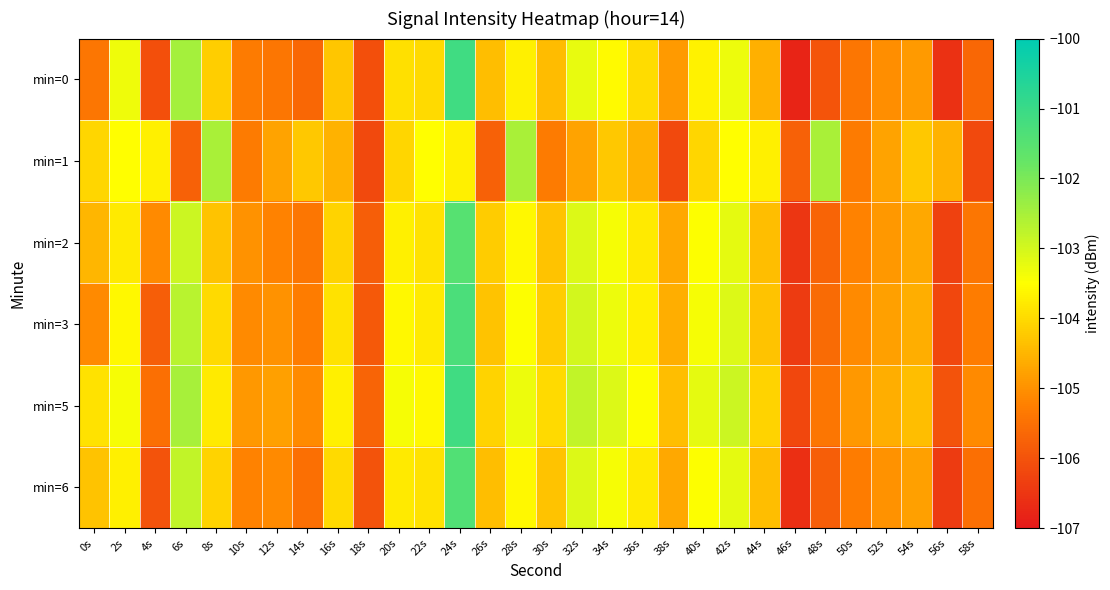

Between 26s and 56s, which series saw the biggest shift?

min=0